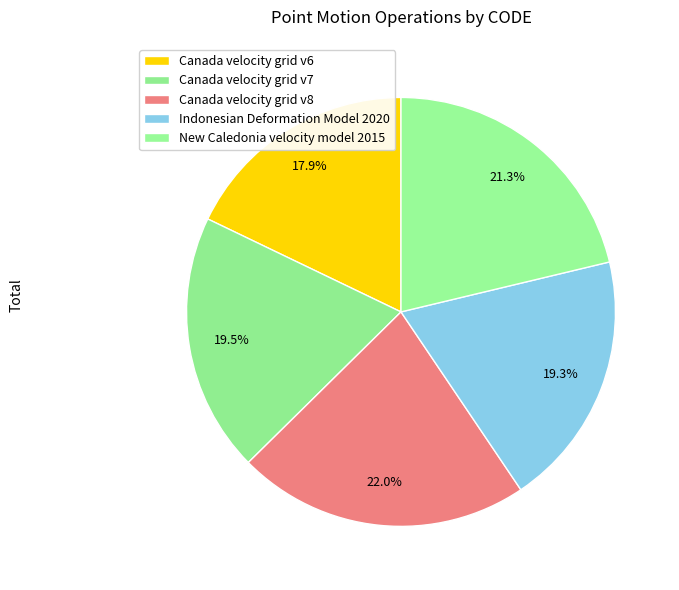

Do Canada velocity grid v8 and Canada velocity grid v7 together represent more than half of the pie?

No